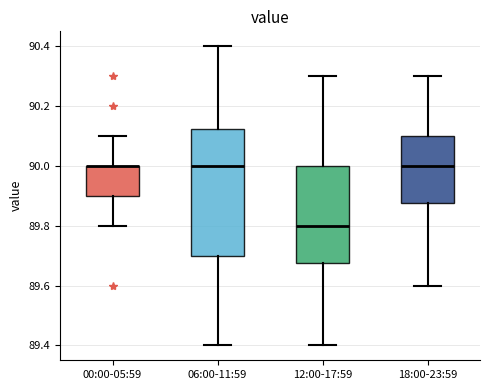

Where is the upper edge of the box for 00:00-05:59 on the y-axis? The values are not printed on the chart, so give them approximately, as read against the axis.

90.00